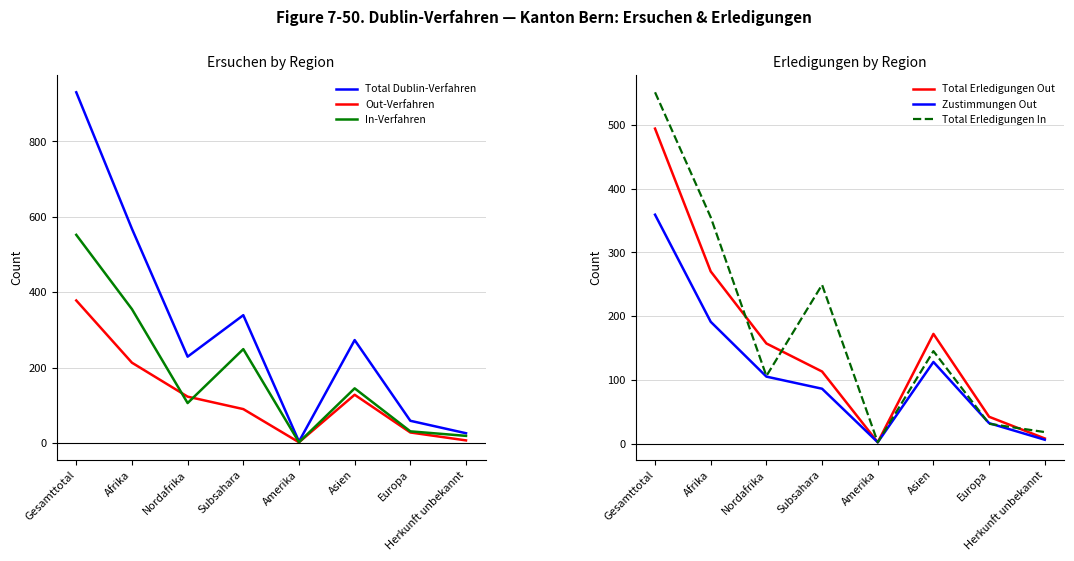

What is the label of the 2nd point from the right?

Europa